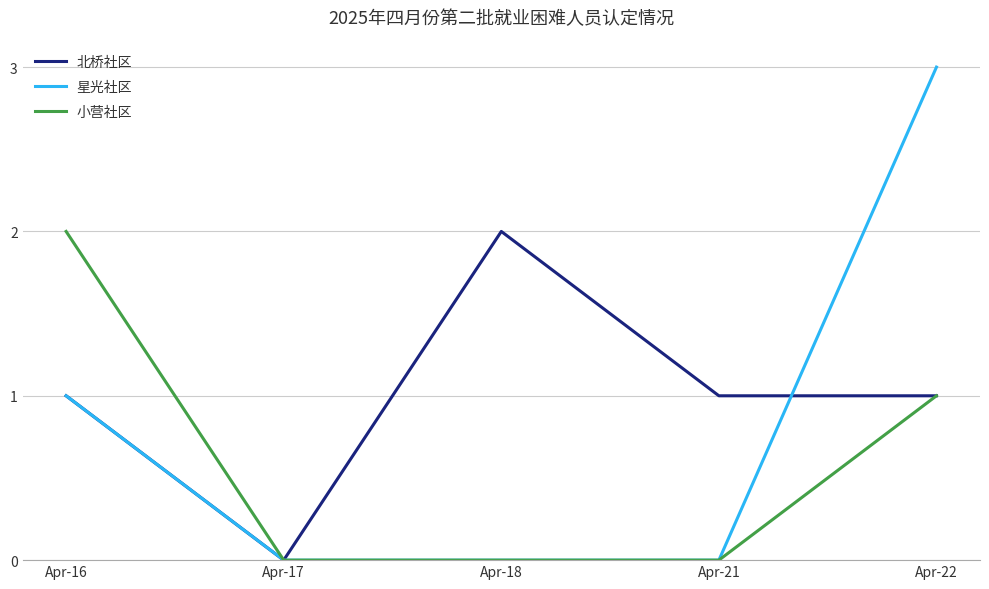

Reading right to left, list all the values displayed in this chart.

北桥社区: 1	1	2	0	1
星光社区: 3	0	0	0	1
小营社区: 1	0	0	0	2